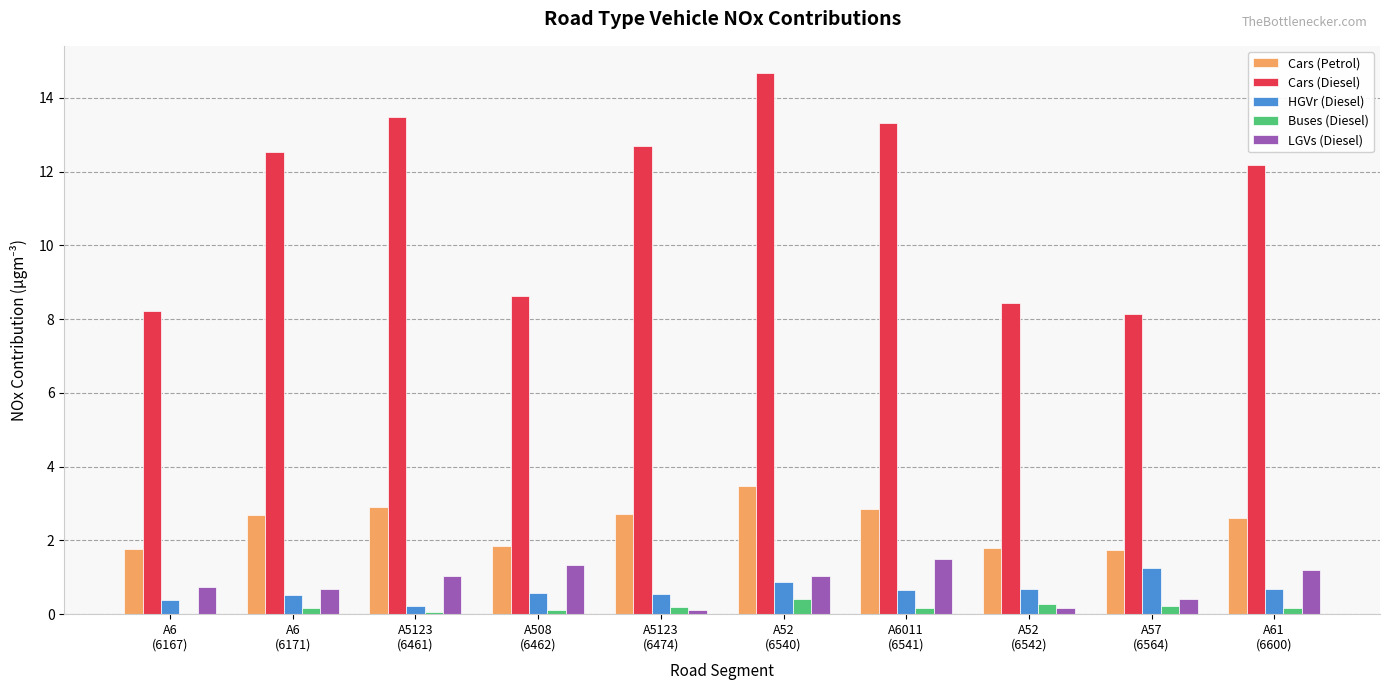

At which category is the sum across all series the highest?

A52
(6540)